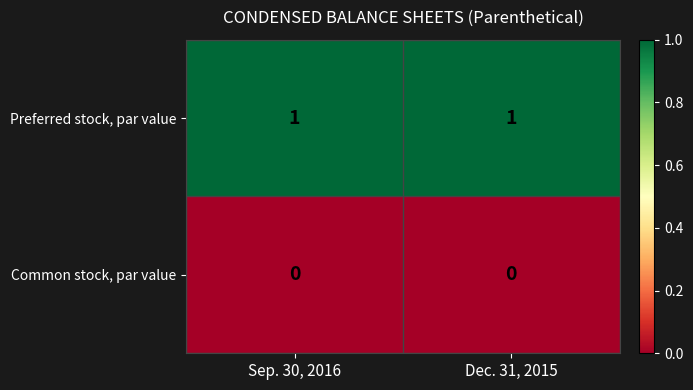

Rank the series by their average value, from highest to lowest.

Preferred stock, par value, Common stock, par value